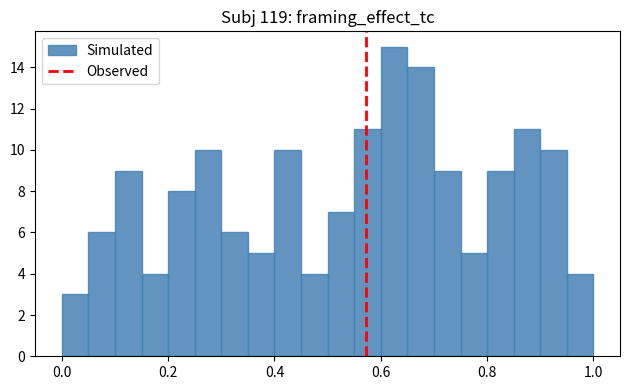

Around what value on the x-axis is the tallest bar? Give the approximate position of its centre, as read against the axis.

0.62